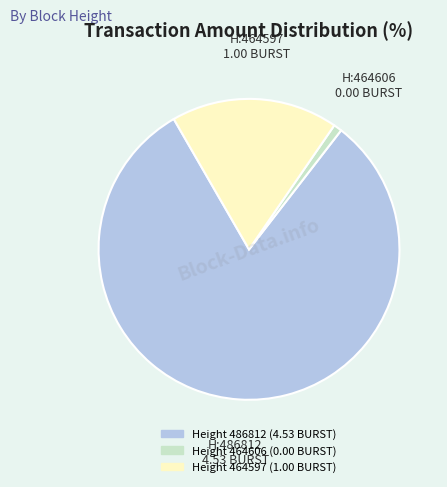

Is there any slice that represents more than half of the pie?

Yes